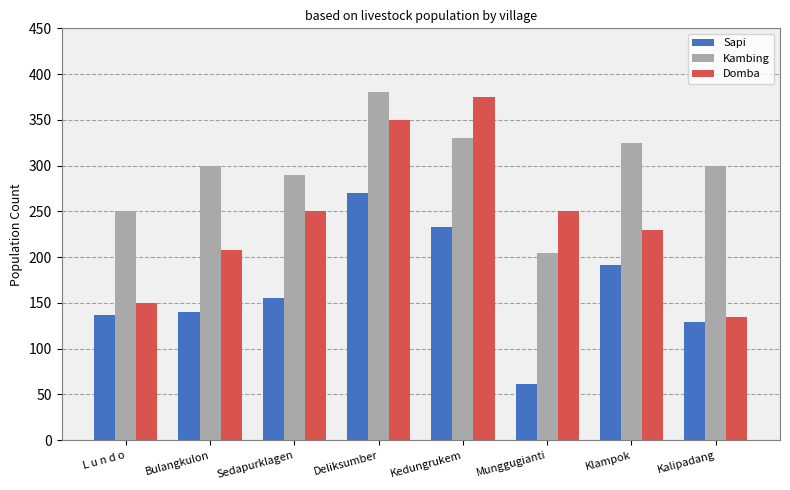

The value of Sapi at Kedungrukem is 152. True or false?

False